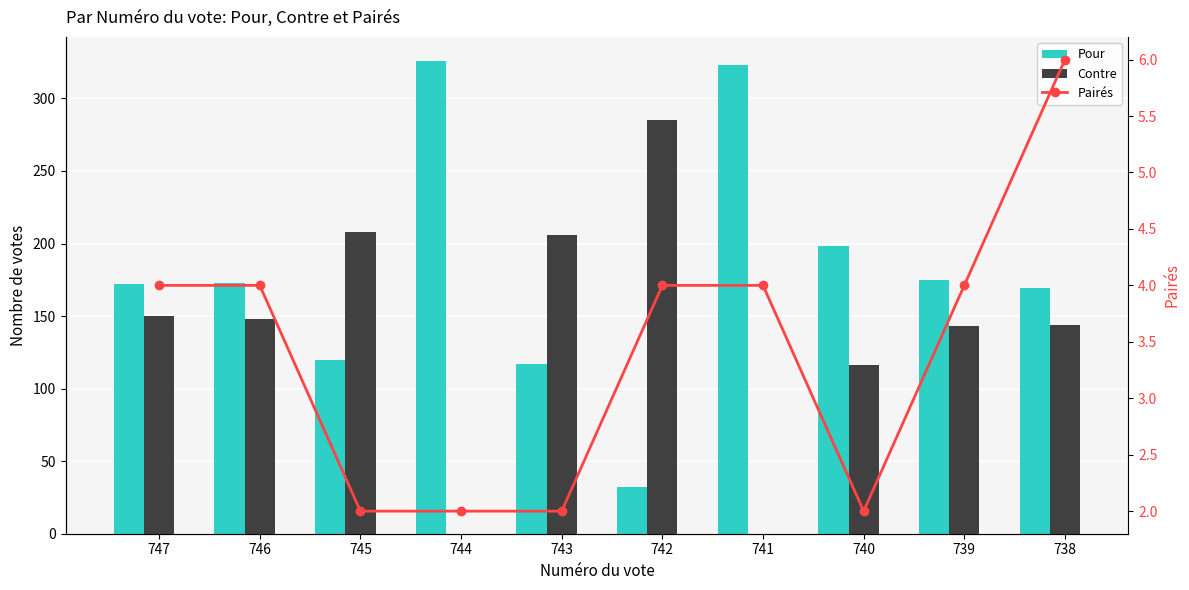

At which label is Pairés closest to 4?

747